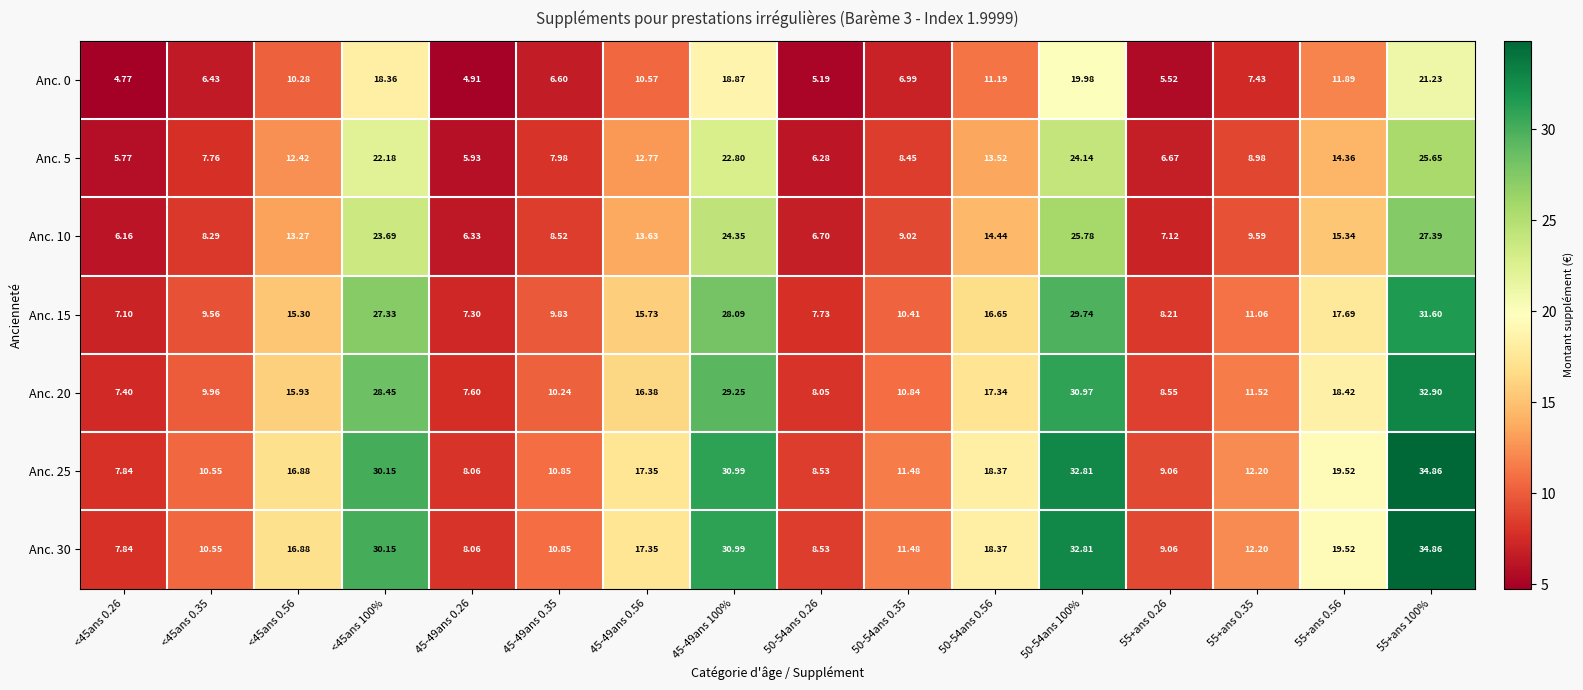

Is the value of Anc. 30 at <45ans 100% greater than the value of Anc. 0 at 55+ans 100%?

Yes